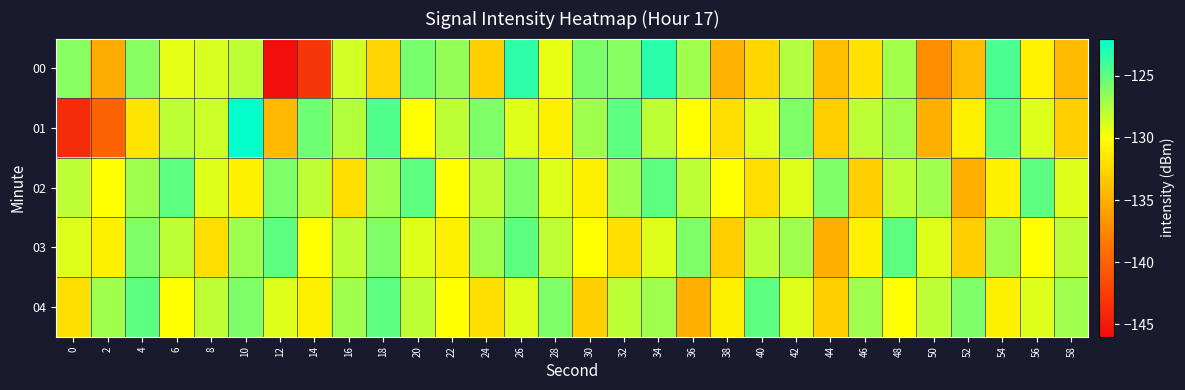

Rank the series by their maximum value, from highest to lowest.

01, 00, 02, 03, 04